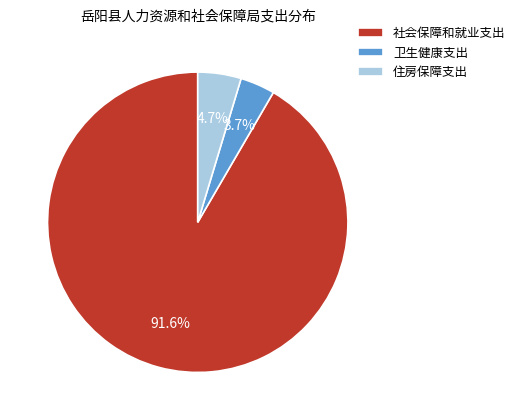

How many slices are in this pie chart?

3